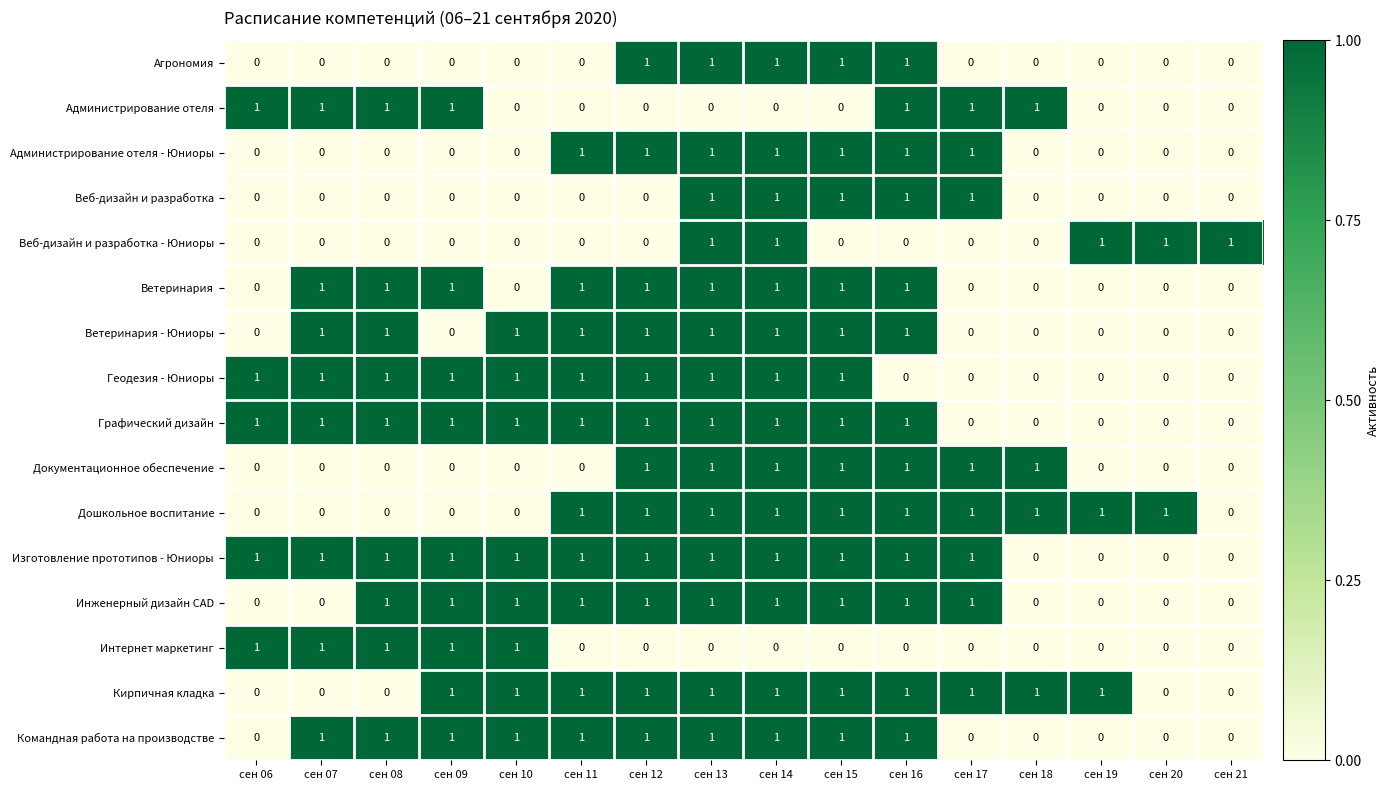

How many data points does each series have?

16